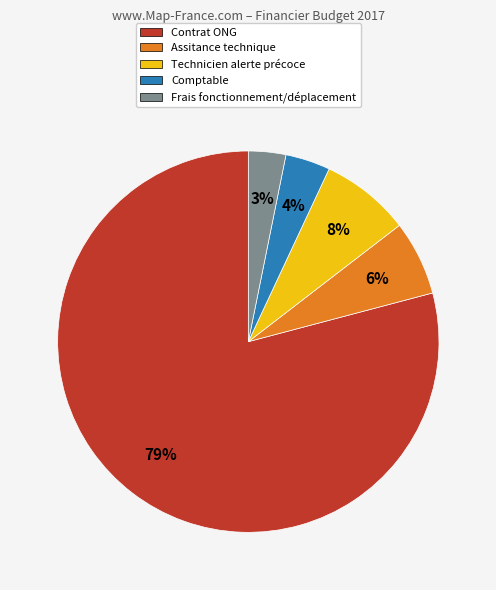

Which slice is the largest?

Contrat ONG